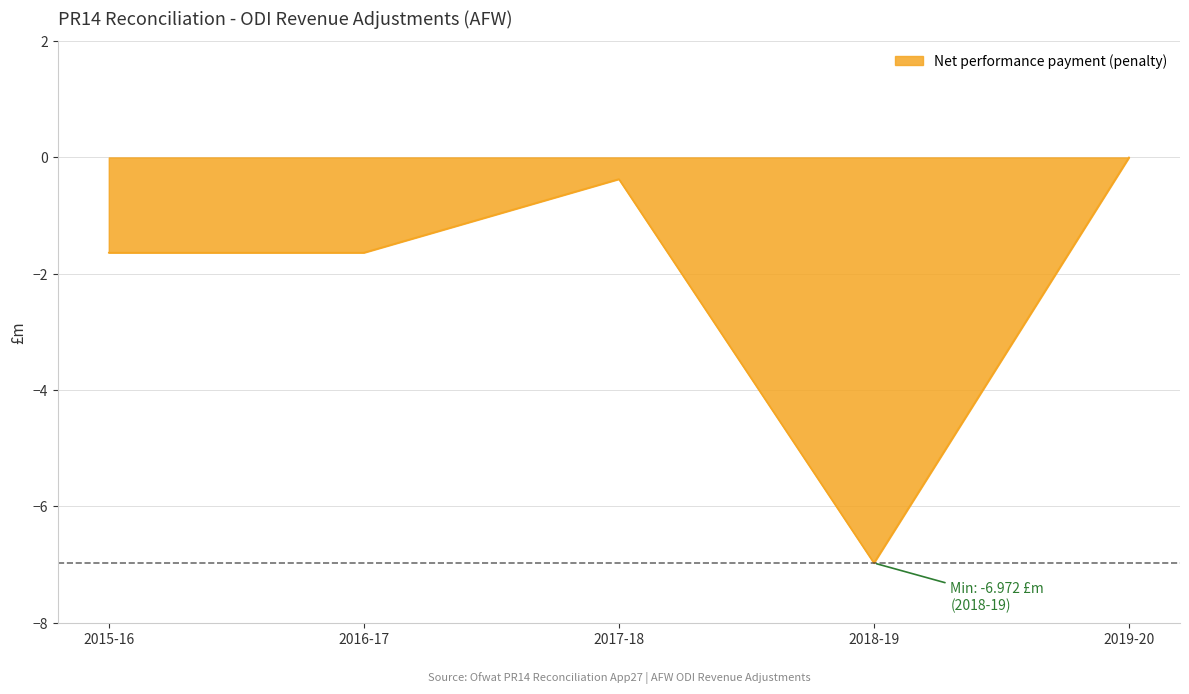

How many lines are shown in the chart?

1